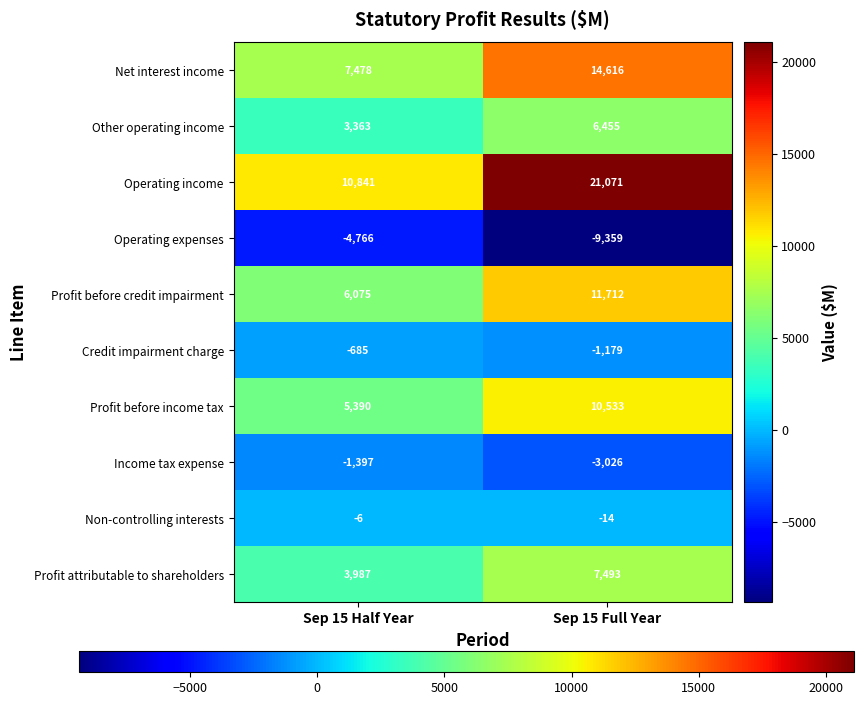

Which label corresponds to the smallest value in the chart?

Sep 15 Full Year